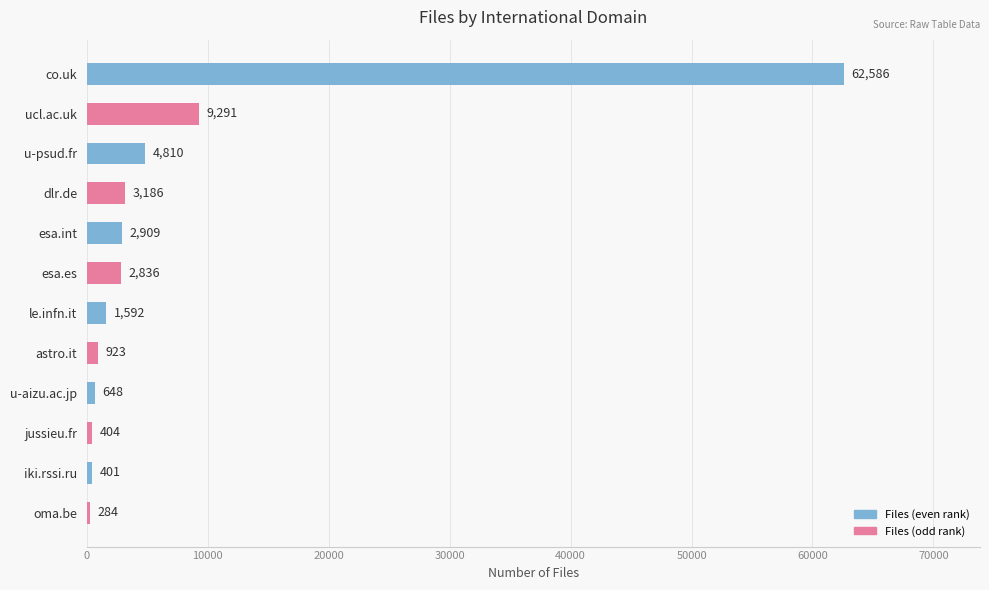

What is the value of the 10th bar from the top?

404